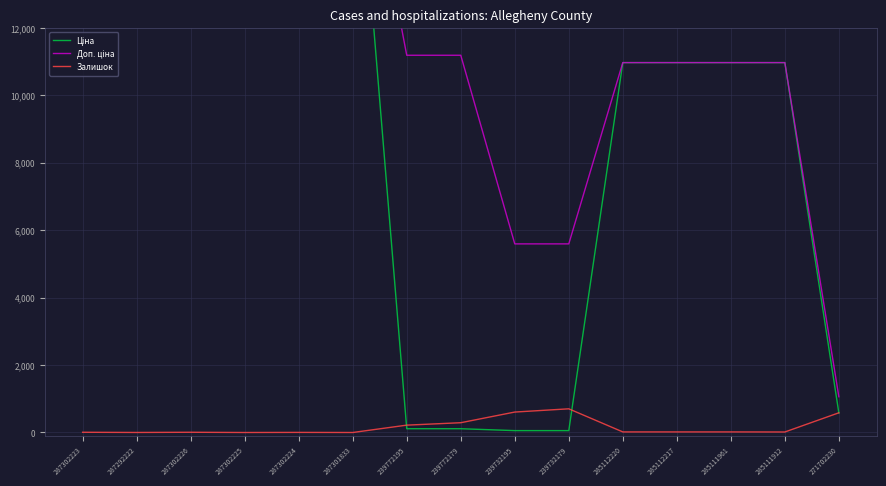

At which label does Залишок first exceed 17?

239772195